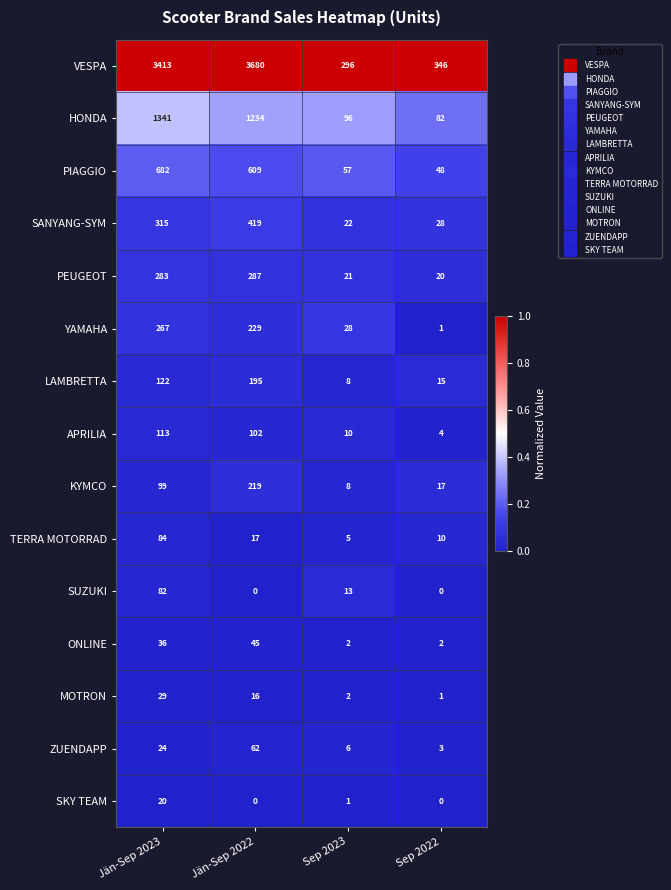

Which series has the largest total across all categories?

VESPA